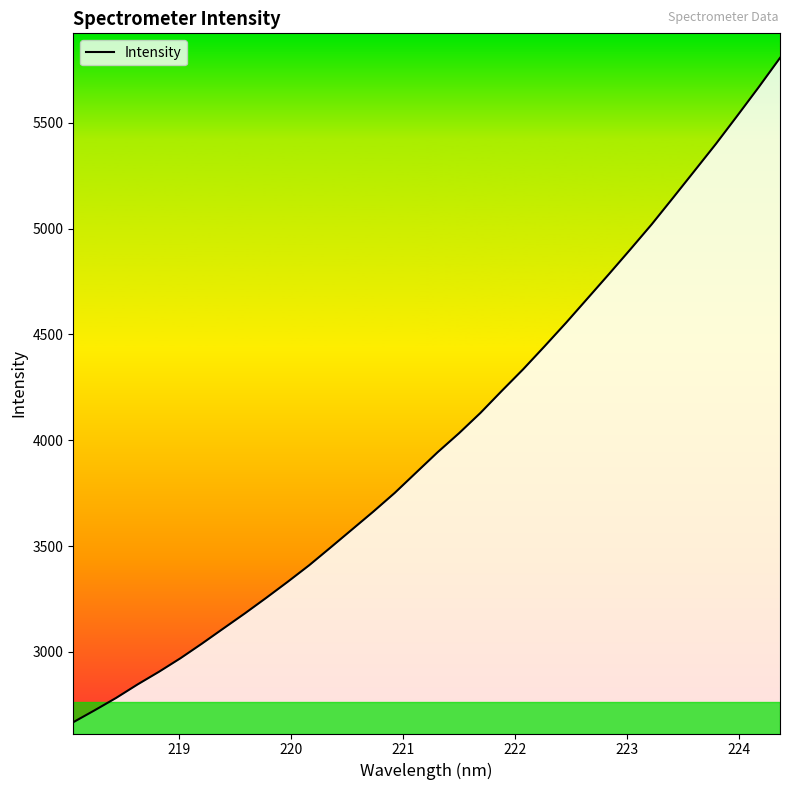

What is the minimum value shown in the chart?

2668.2